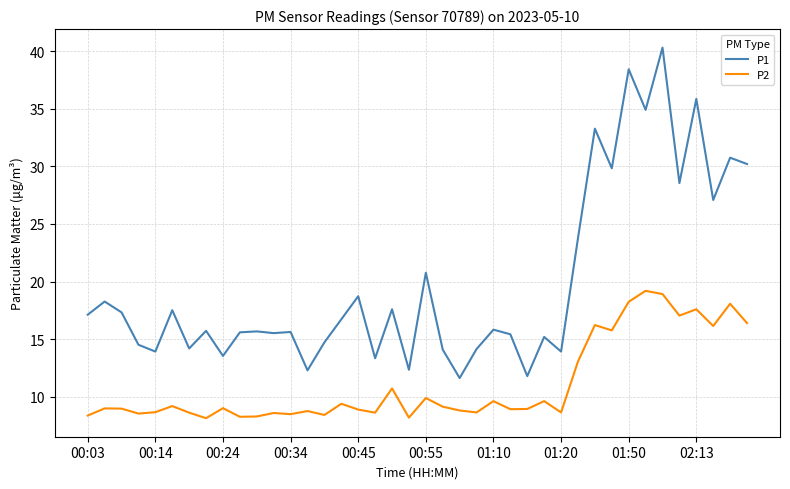

What is the minimum value for P1?

11.6